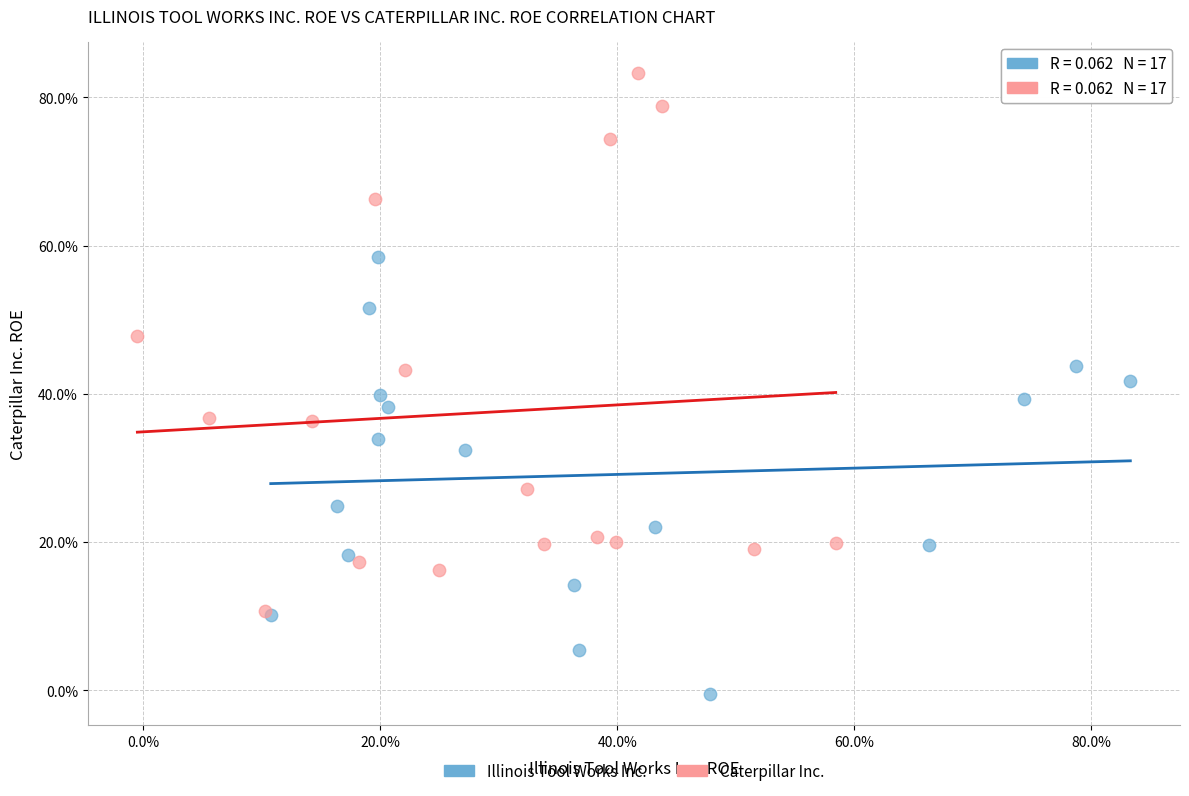

Which series reaches the minimum Y coordinate?

Illinois Tool Works Inc.